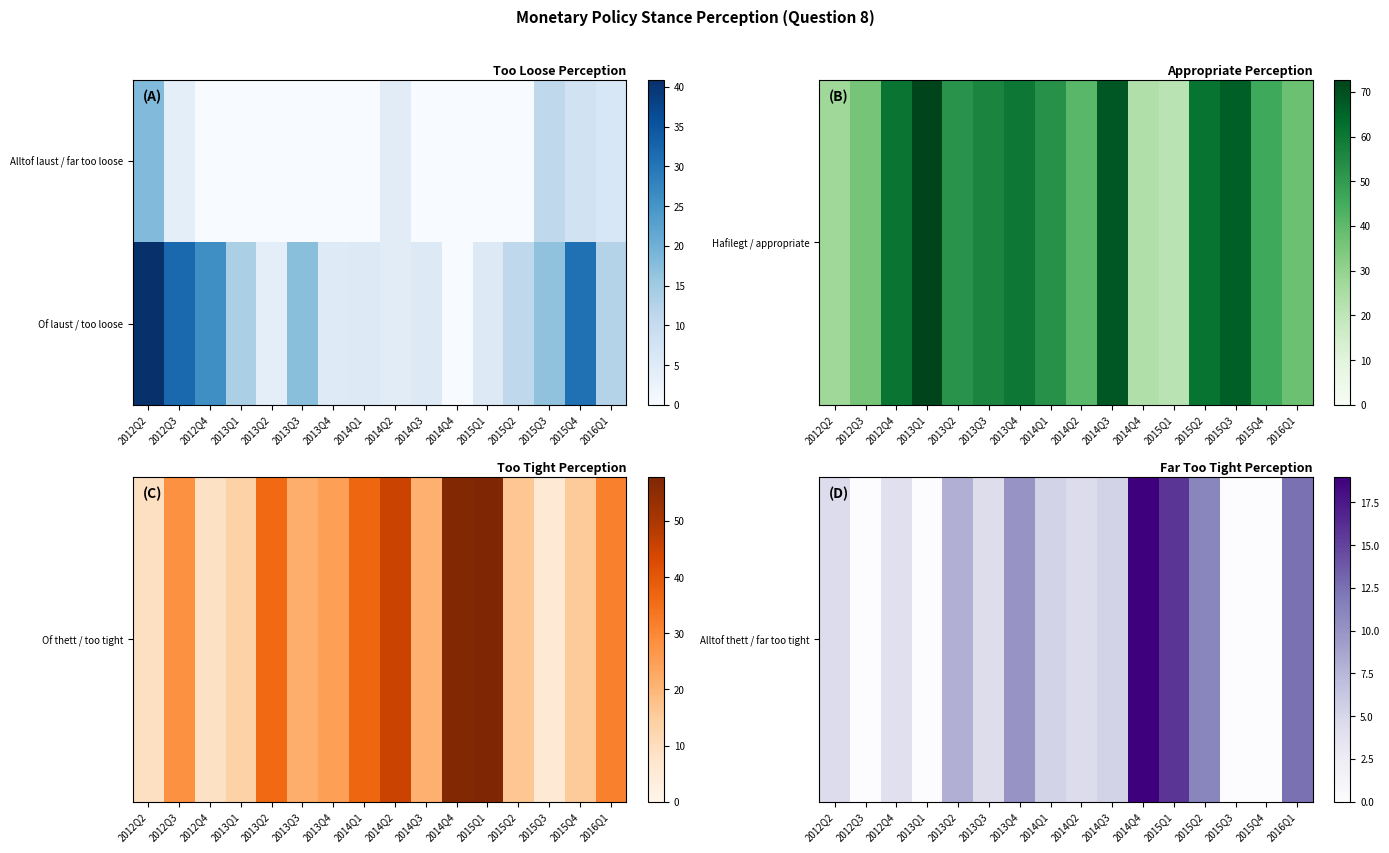

Rank the series by their maximum value, from highest to lowest.

Of laust / too loose, Alltof thett / far too tight